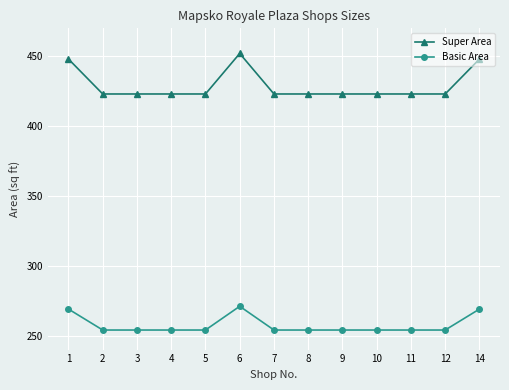

What is the spread (max minus min) of values at 5?

169